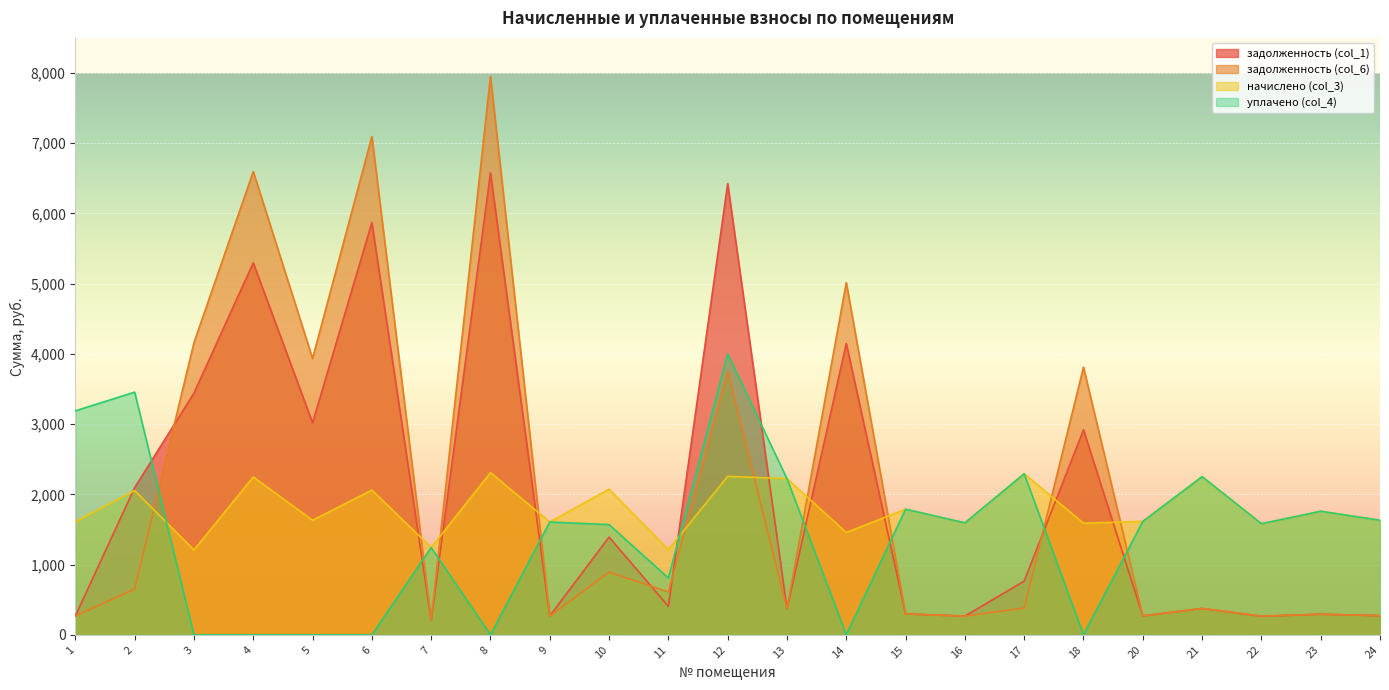

Where is the first local minimum for задолженность (col_6)?

5